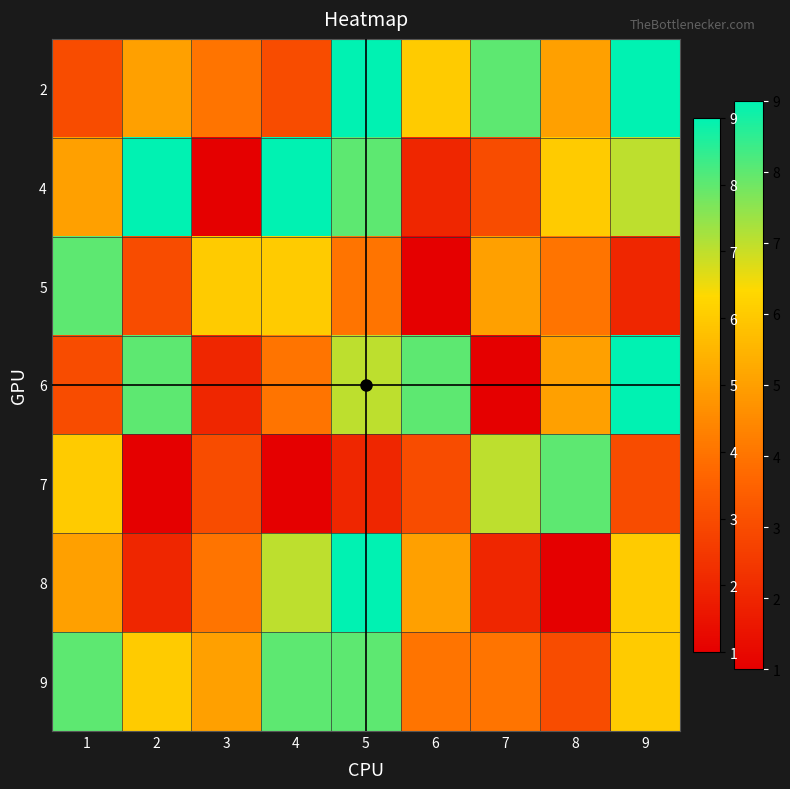

At which category is the sum across all series the highest?

5